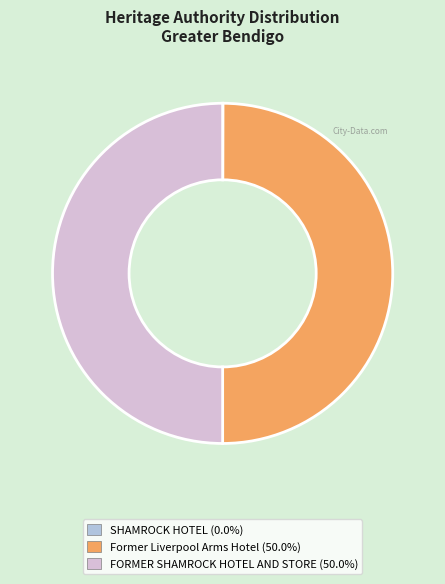

Do FORMER SHAMROCK HOTEL AND STORE and Former Liverpool Arms Hotel together represent more than half of the pie?

Yes